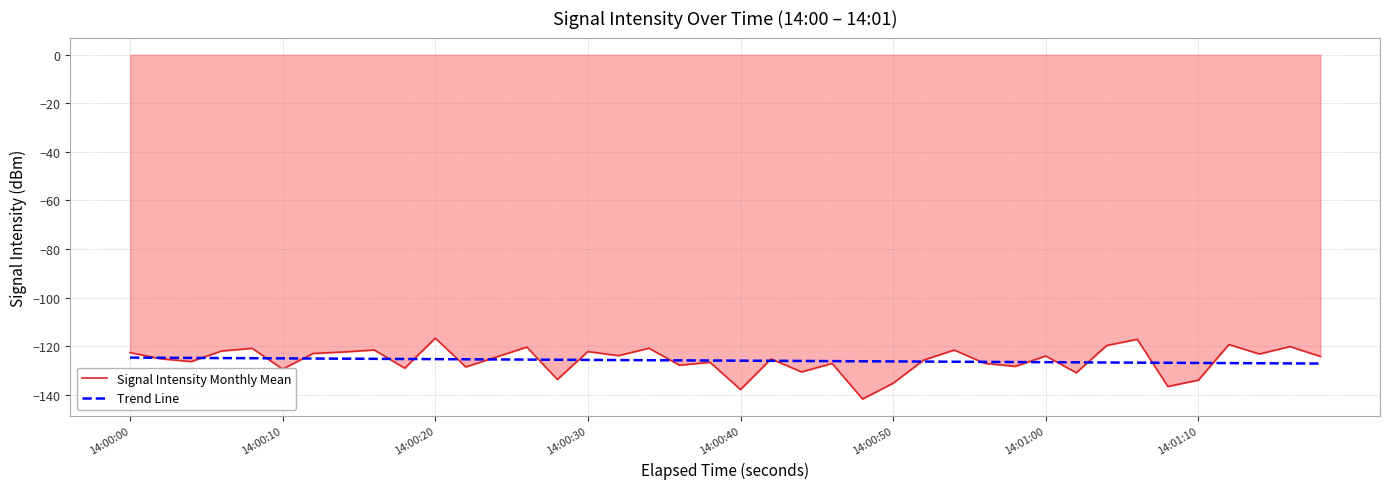

List the series in order of their peak value, lowest first.

Trend Line, Signal Intensity Monthly Mean